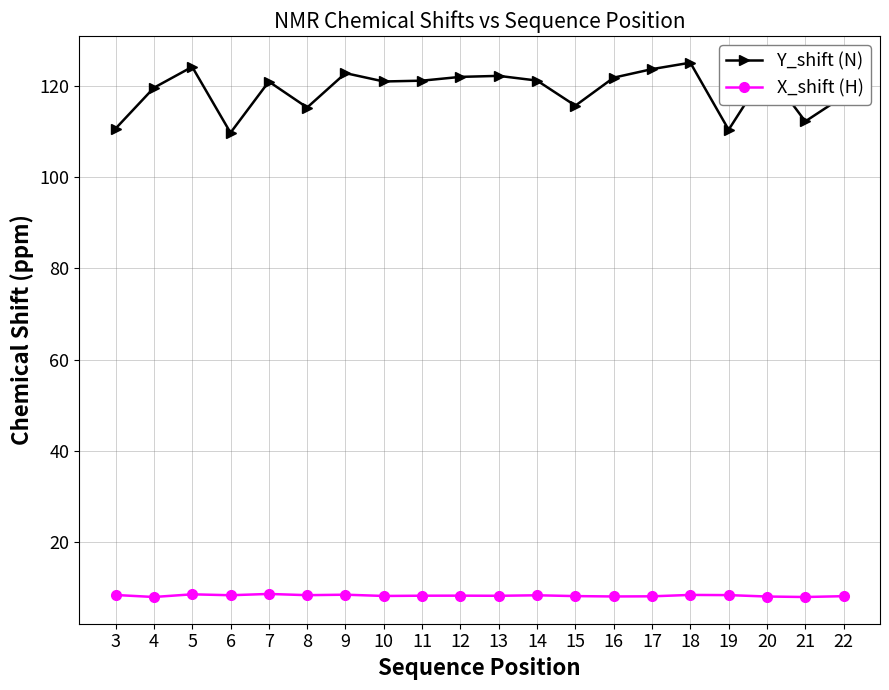

List the series in order of their peak value, highest first.

Y_shift (N), X_shift (H)